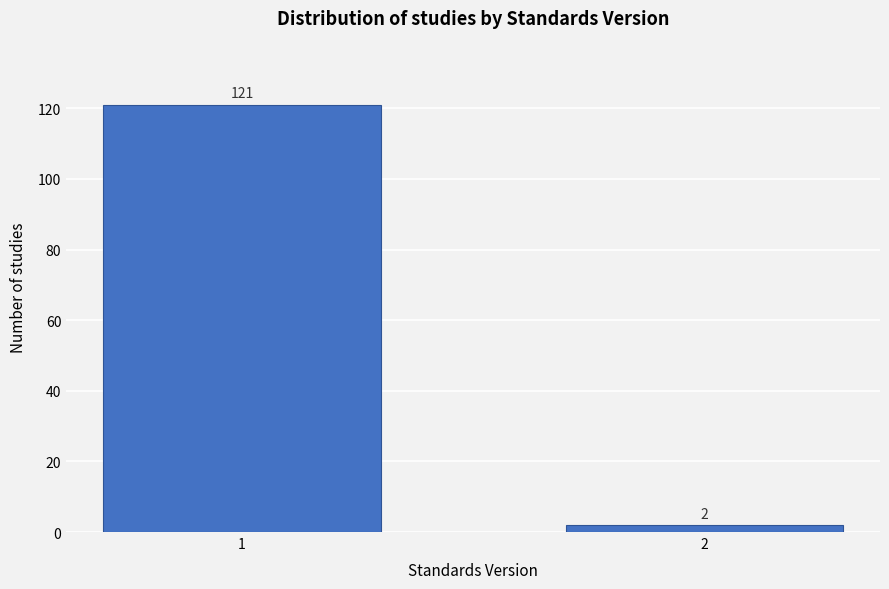

Reading left to right, transcribe all the data shown in this chart.

121	2